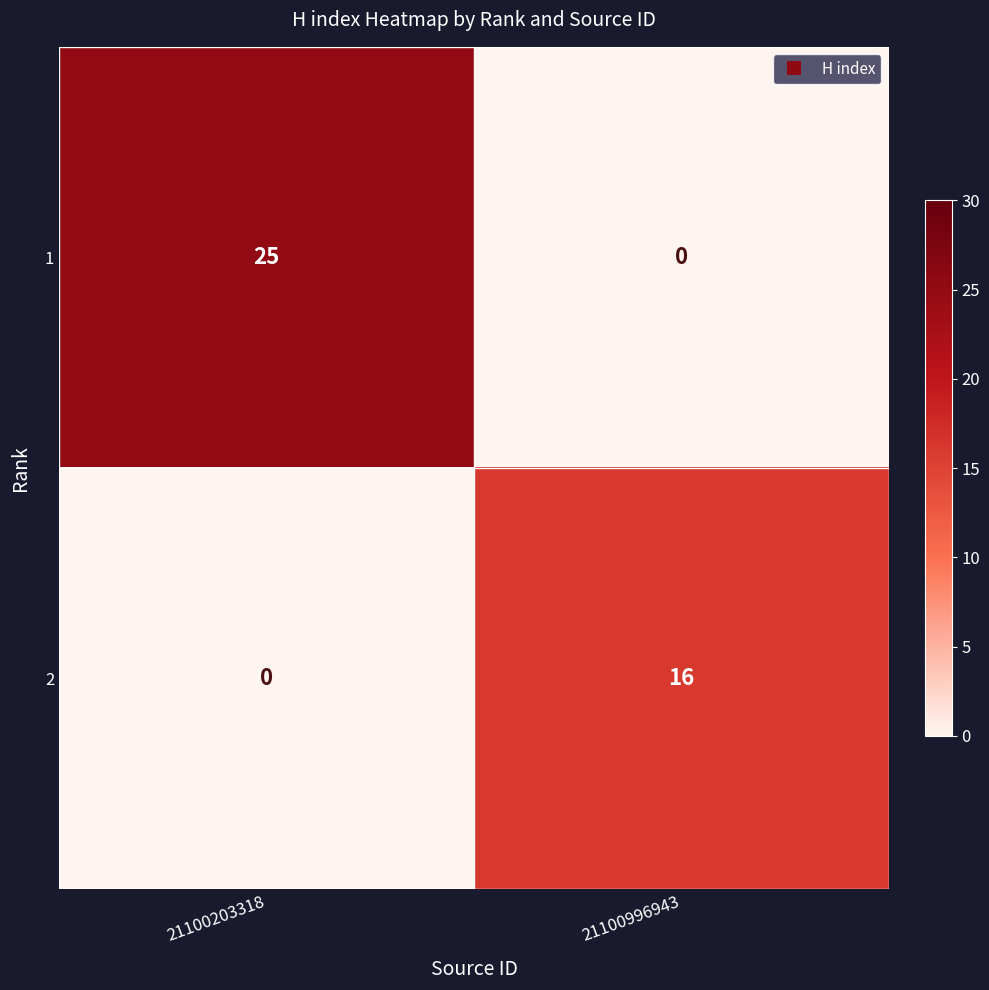

Which series has the largest total across all categories?

1